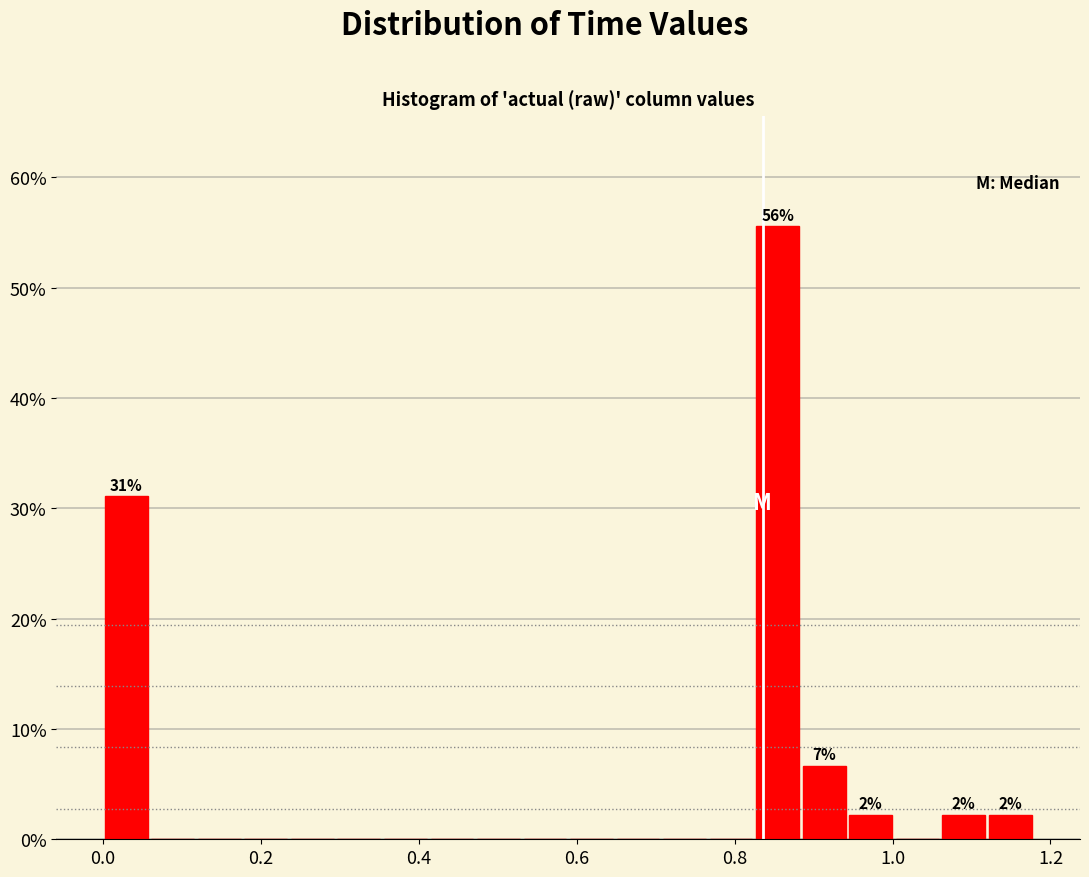

Read against the x-axis, roughly where is the centre of the tallest bar?

0.86